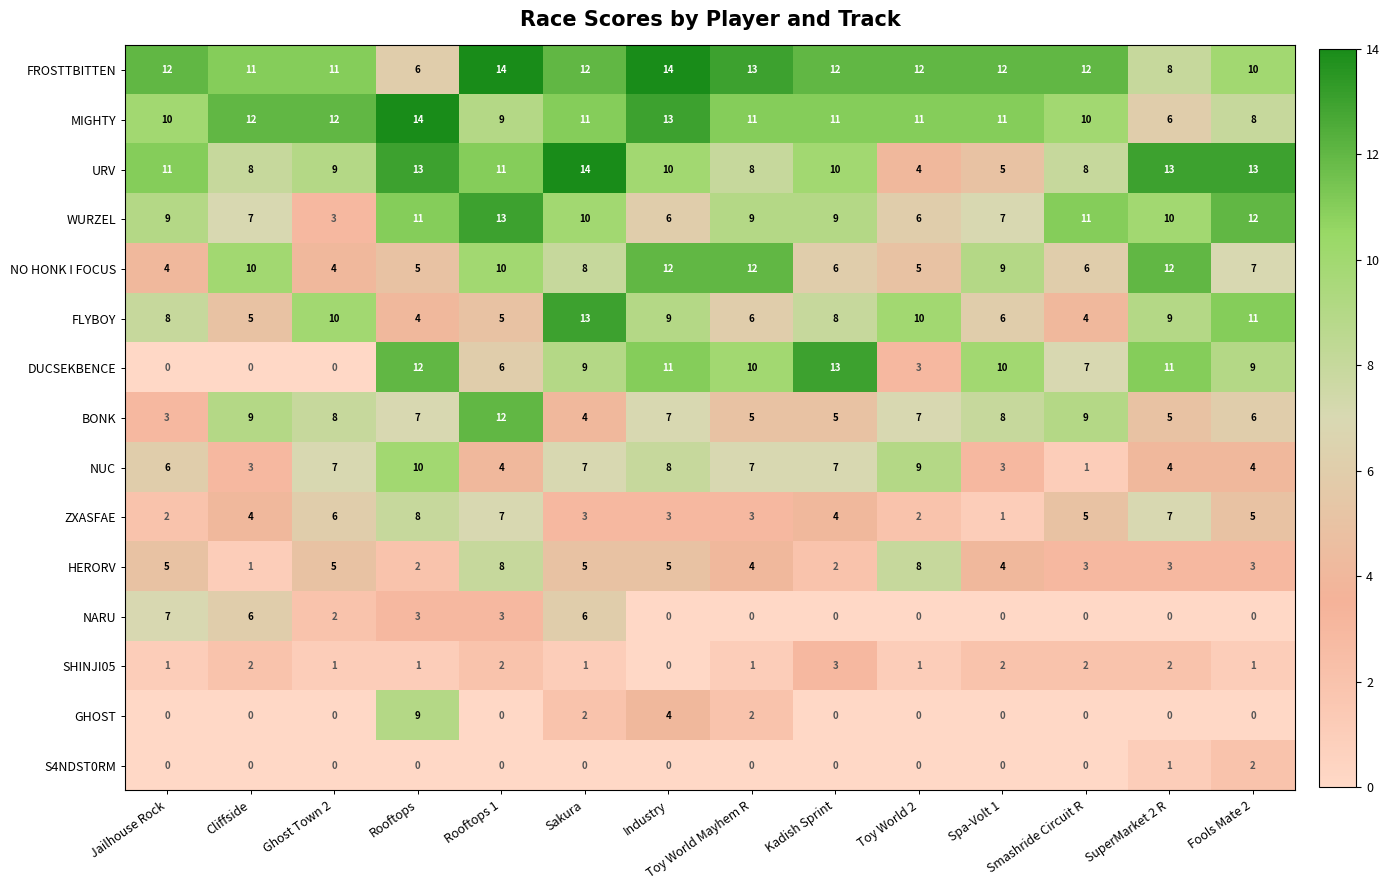

What is the maximum value for GHOST?

9